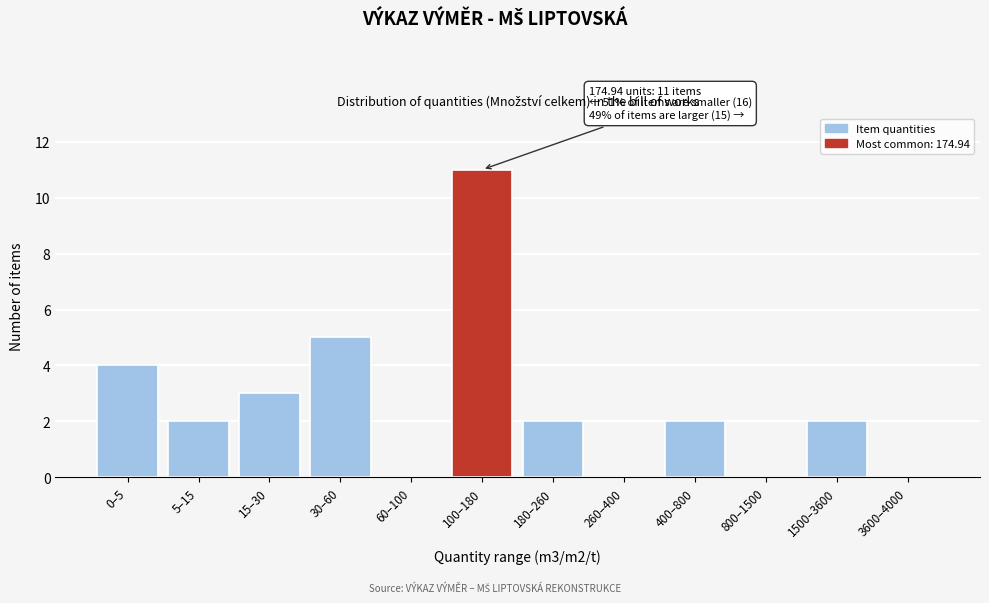

Reading right to left, what are all the values shown in this chart?

3600–4000=0	1500–3600=2	800–1500=0	400–800=2	260–400=0	180–260=2	100–180=11	60–100=0	30–60=5	15–30=3	5–15=2	0–5=4